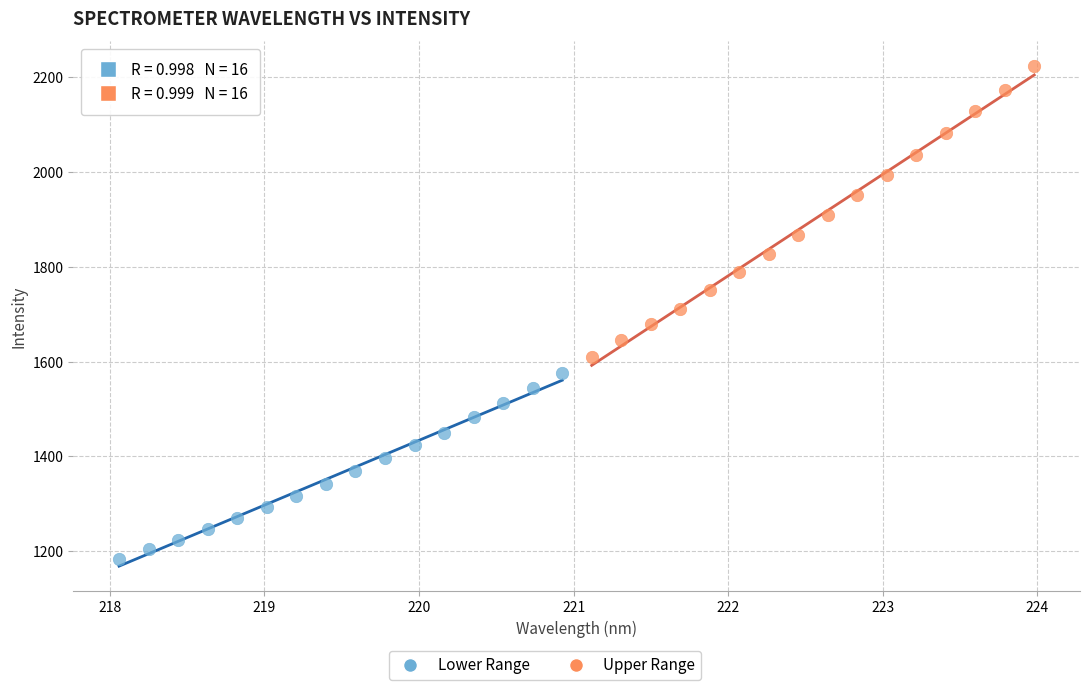

Which series has the widest spread of Y values?

Upper Range